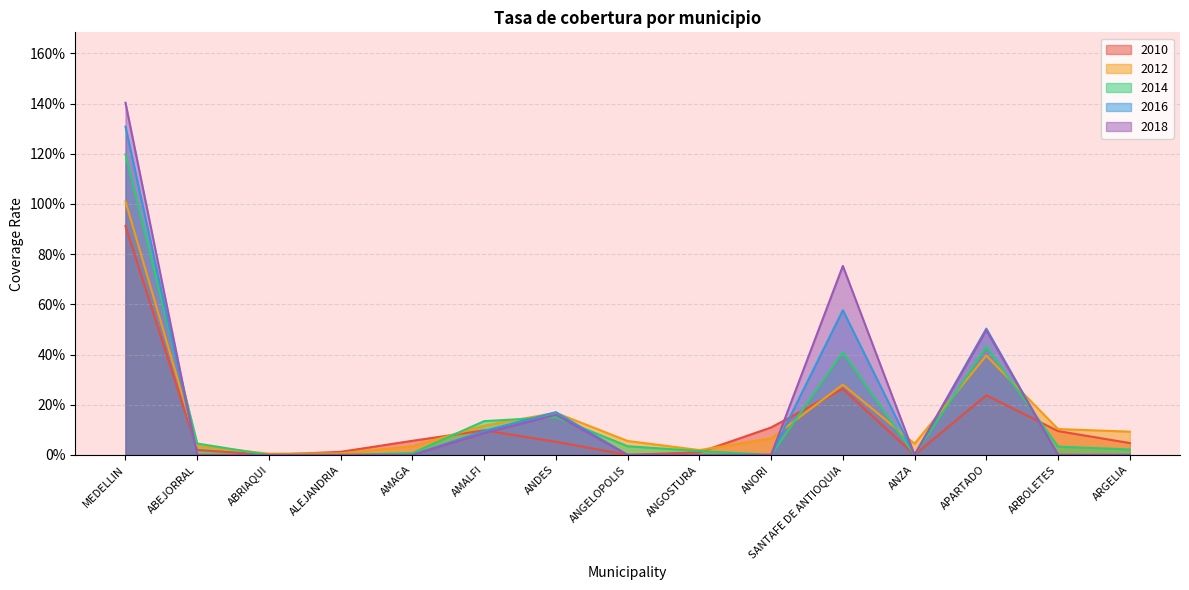

True or false: 2016 has a value of 1.8 at MEDELLIN.

False